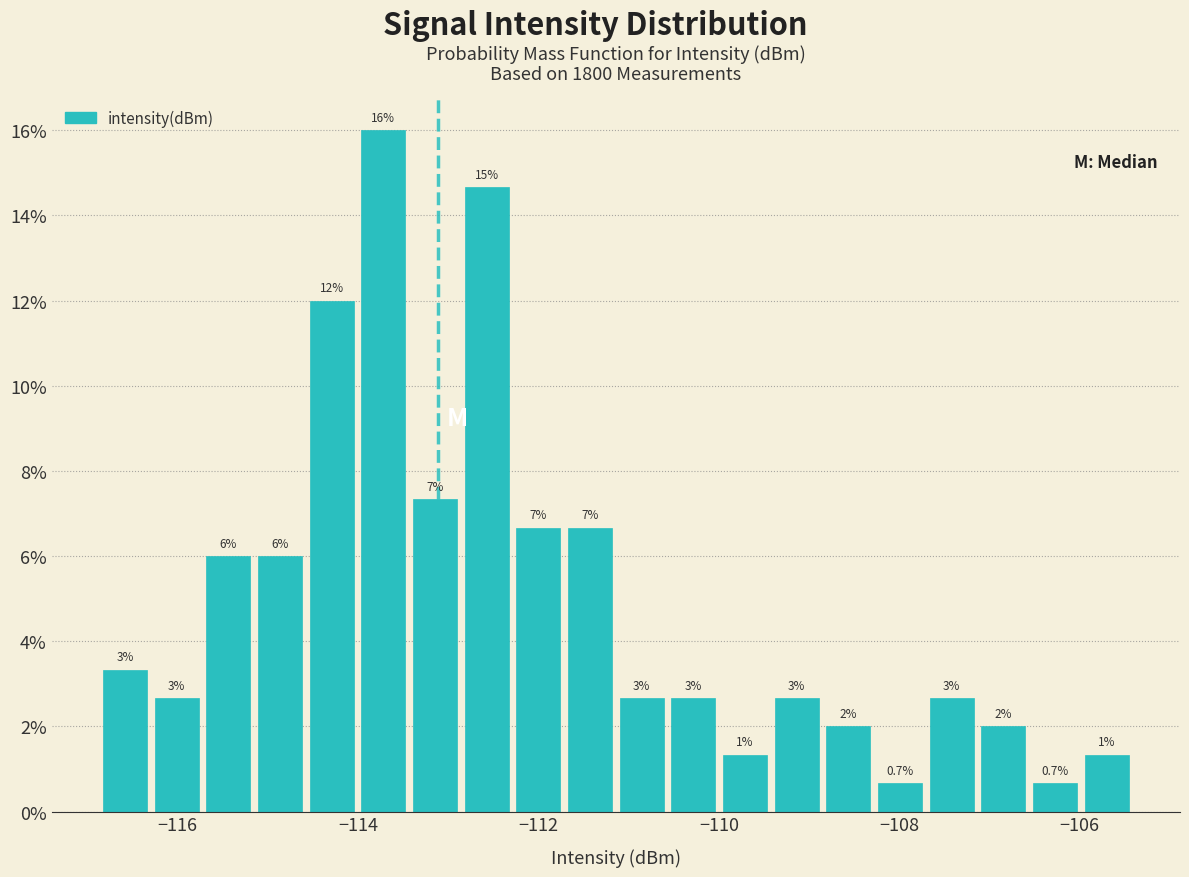

Read against the x-axis, roughly where is the centre of the tallest bar?

-113.8